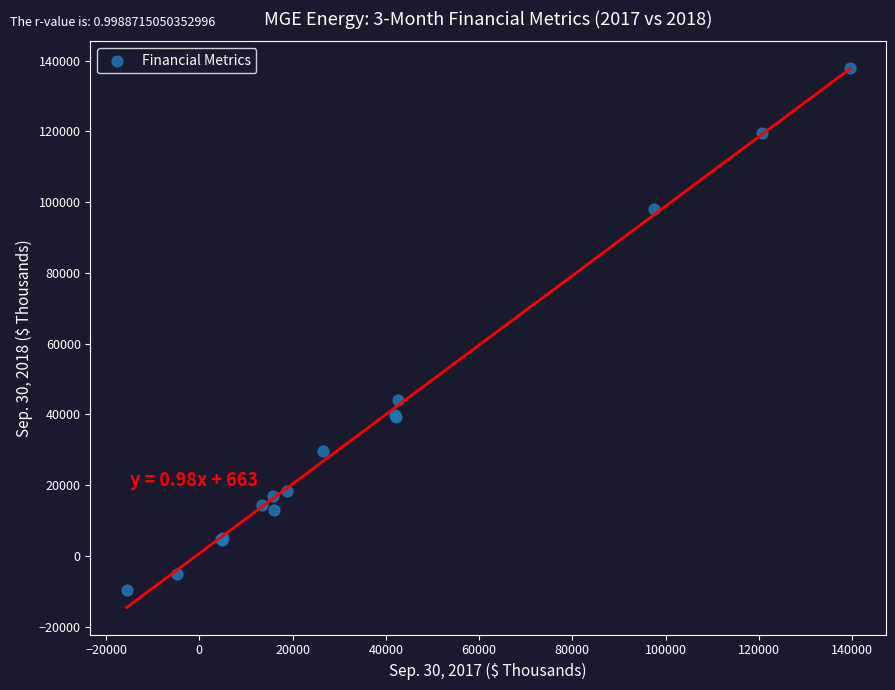

What Y value in the scatter plot is closest to 64099?

44130